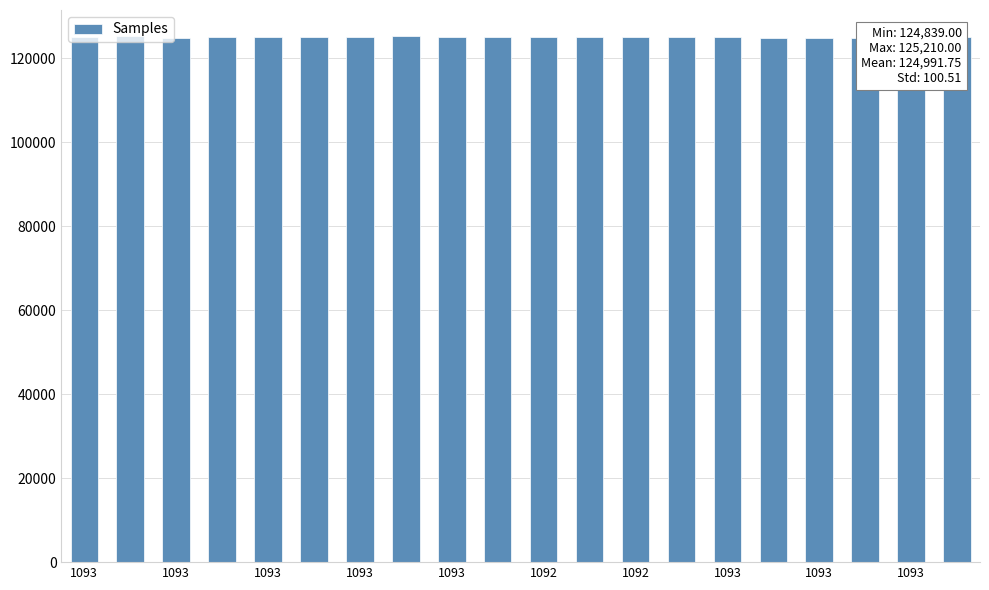

What is the value of the 15th bar from the left?

124953